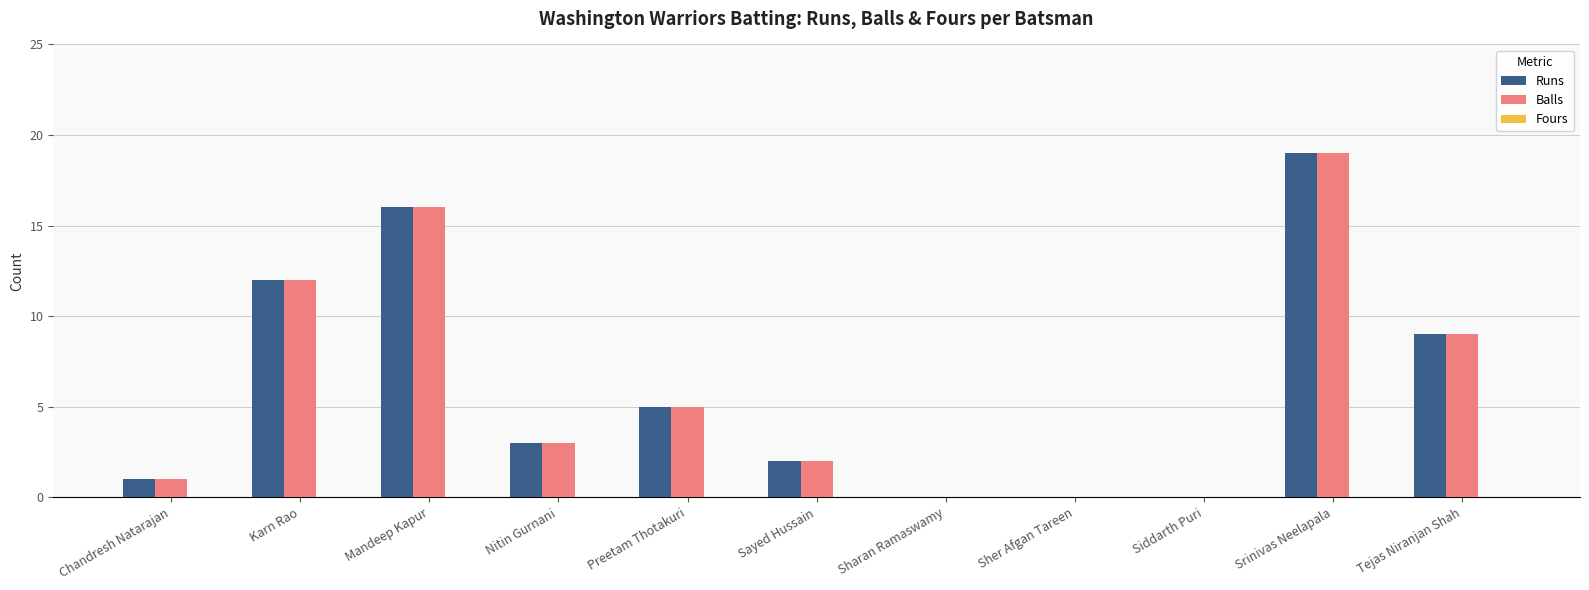

Does the chart contain stacked bars?

No